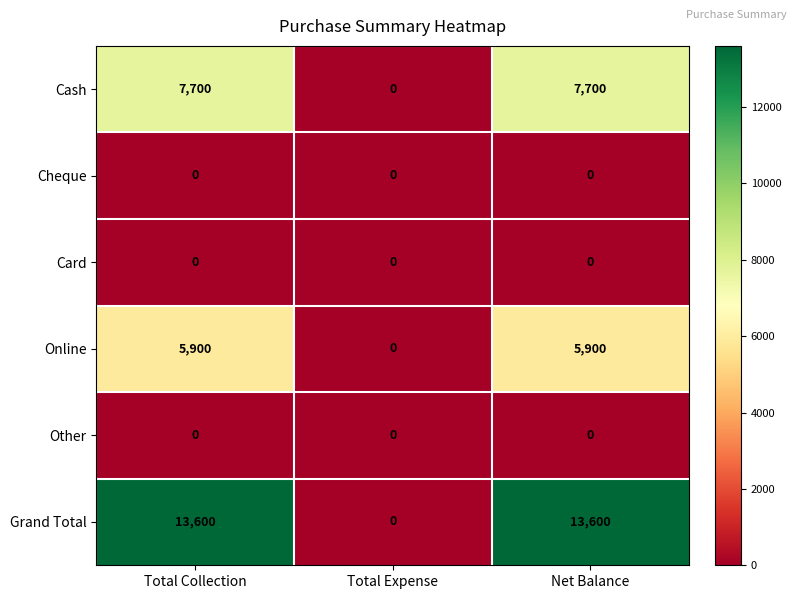

Read the Cash value at Total Collection.

7700